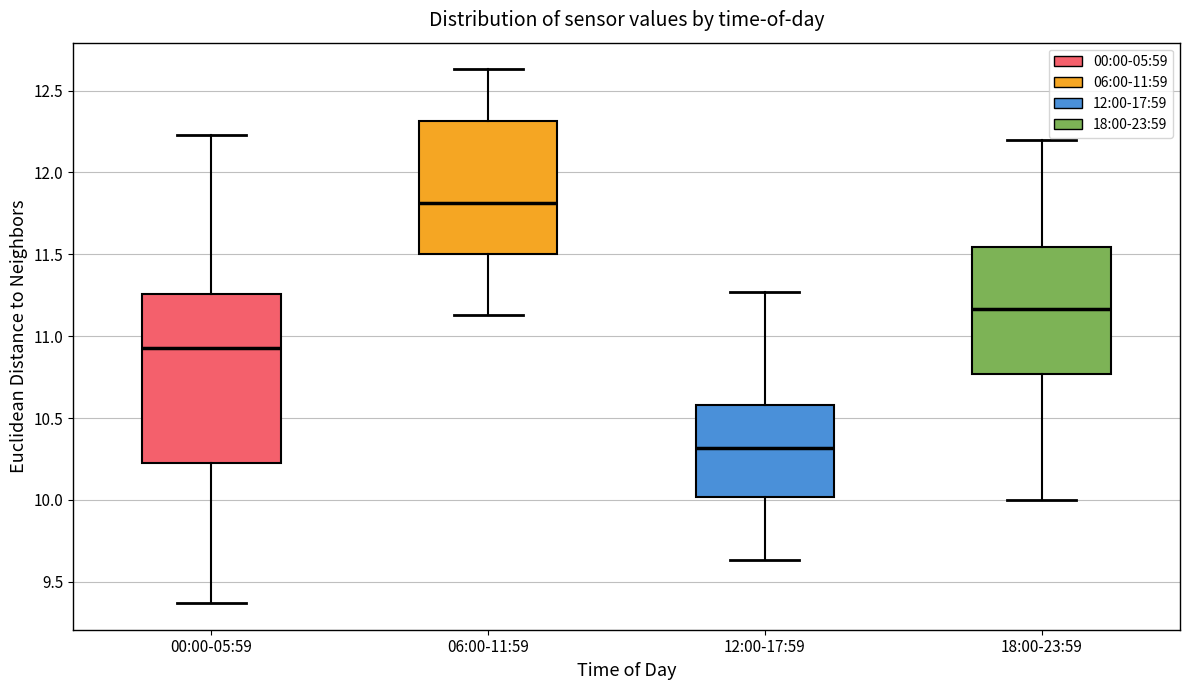

Which box is the tallest, from its lower edge to its upper edge?

00:00-05:59